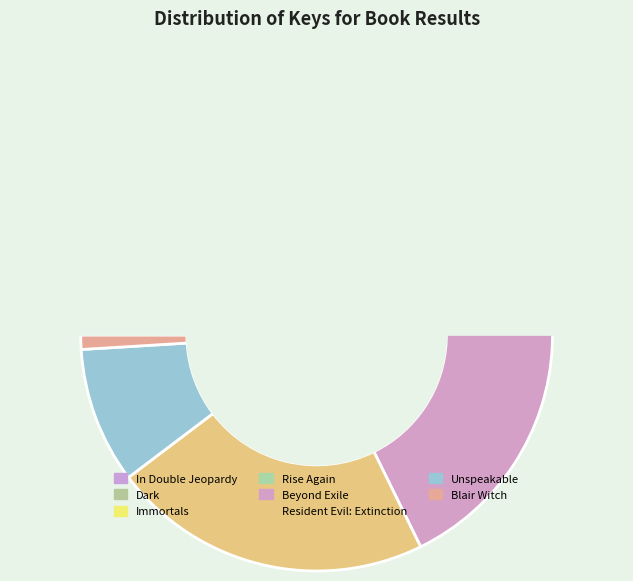

What is the change in value from 90658 to 18729804?

+18639146